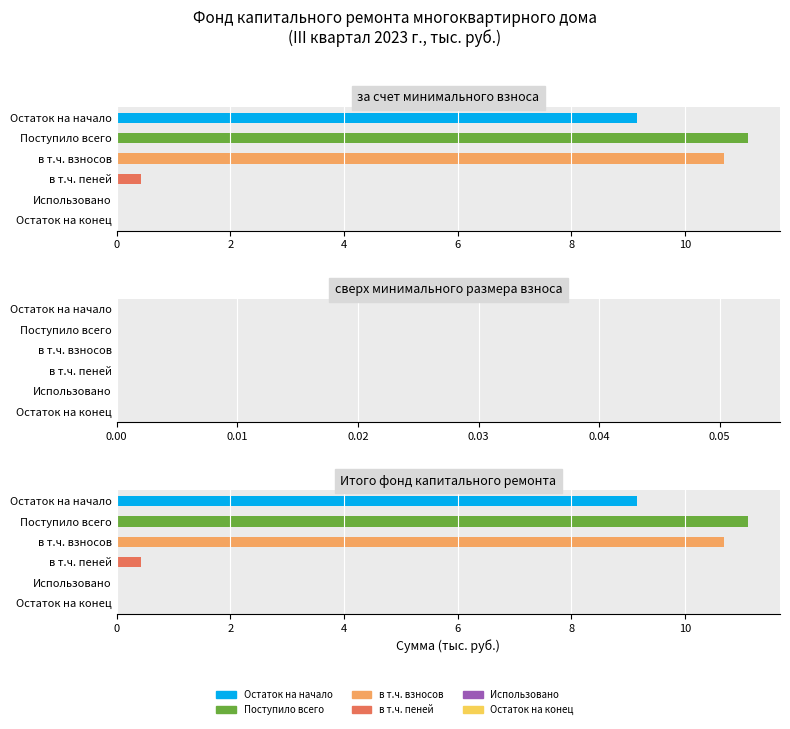

Between 0 and 8, which series saw the biggest shift?

за счет минимального взноса